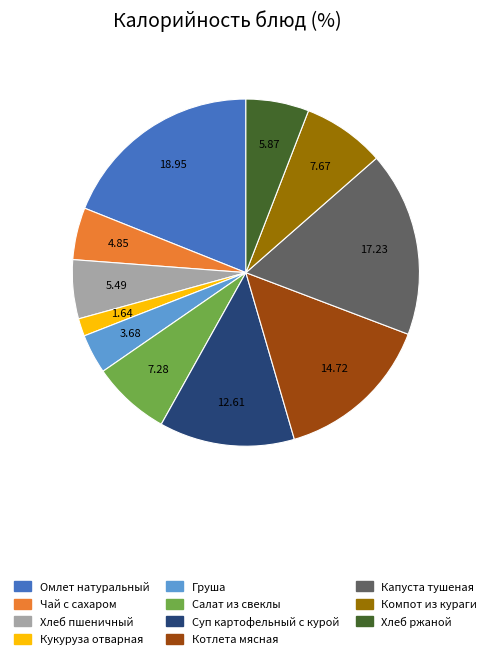

Which slice is the largest?

Омлет натуральный